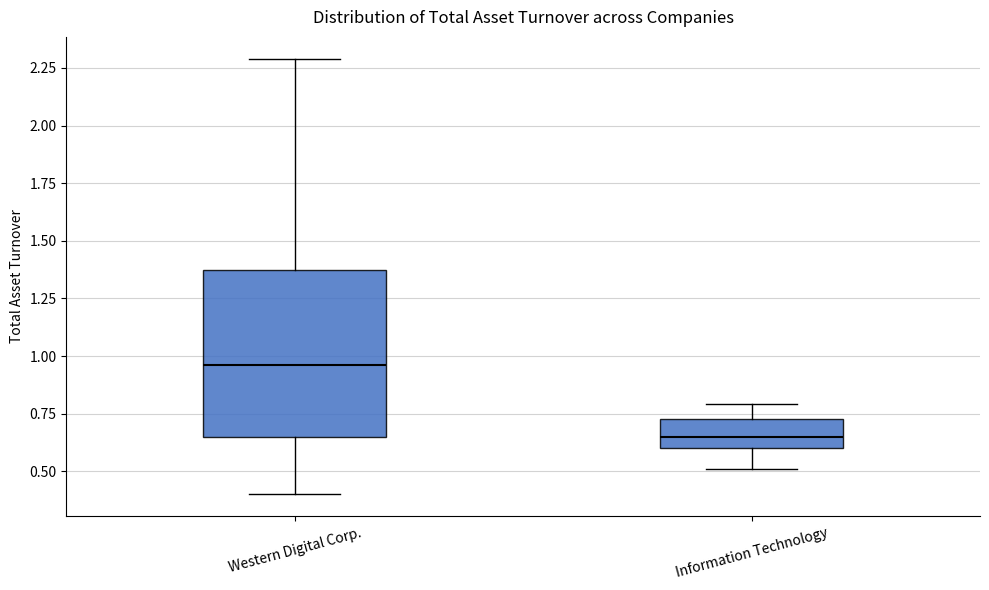

Which box is the tallest, from its lower edge to its upper edge?

Western Digital Corp.